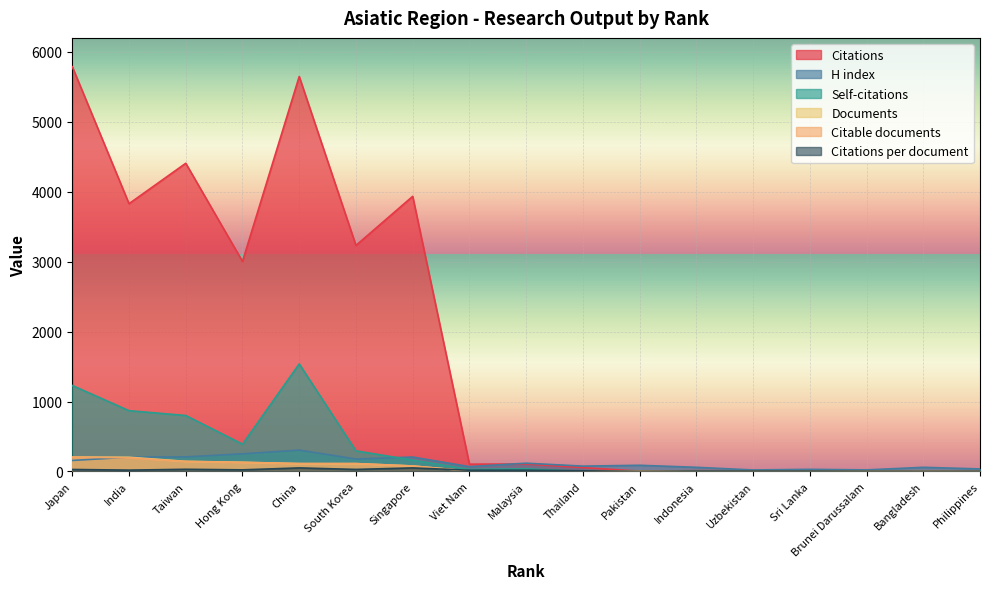

How many lines are shown in the chart?

6